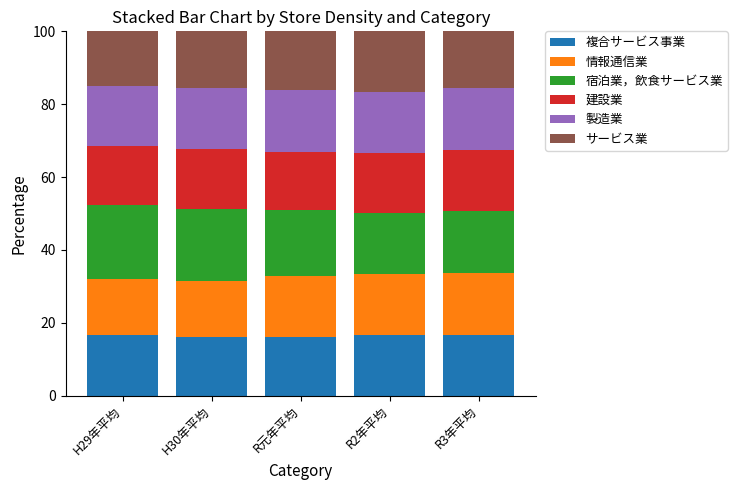

What is the sum of all 複合サービス事業 values?

82.1